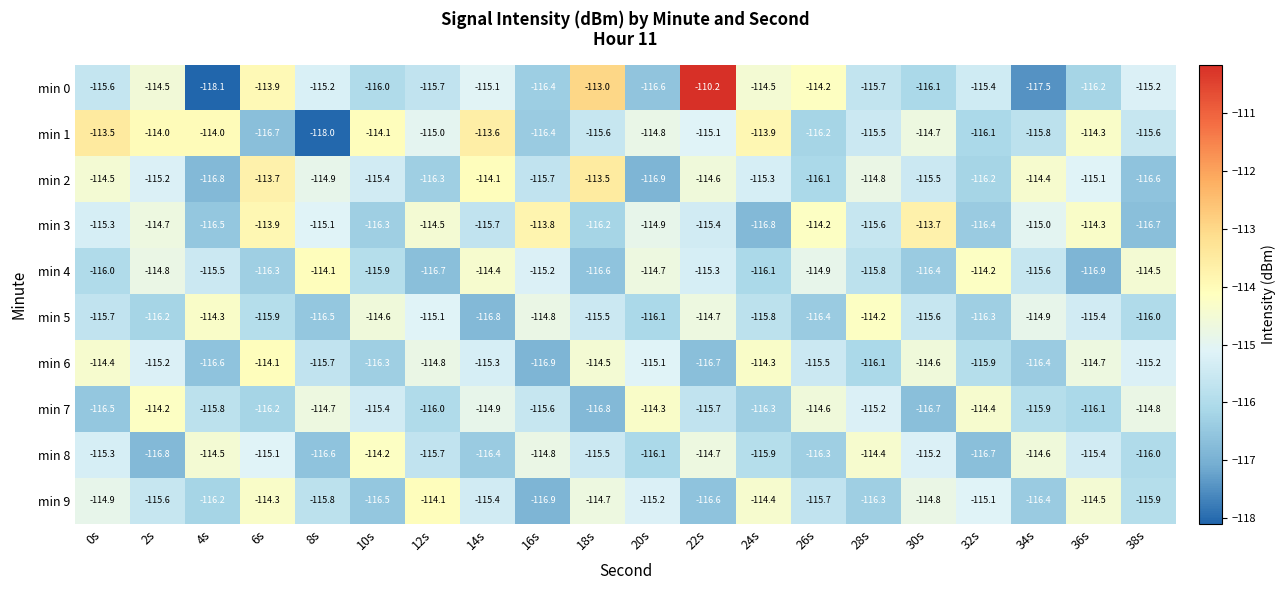

What is the spread (max minus min) of values at 2s?

2.8